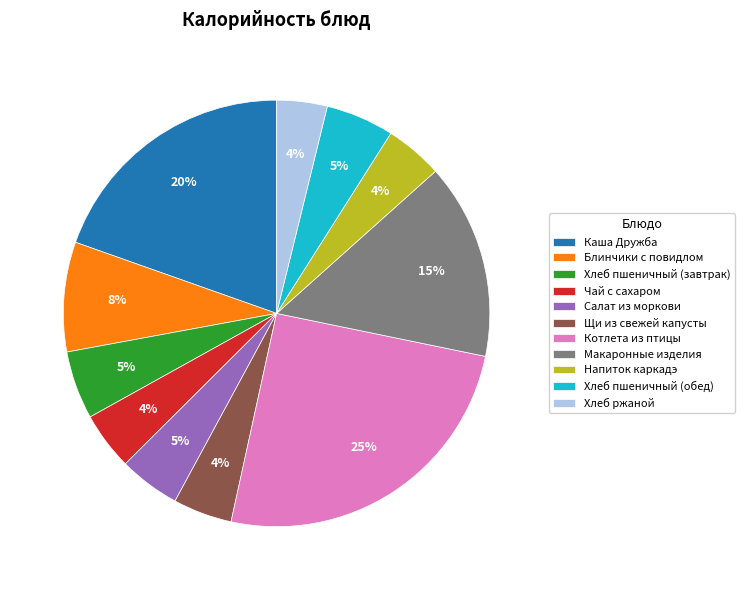

Do Хлеб ржаной and Хлеб пшеничный (обед) together represent more than half of the pie?

No